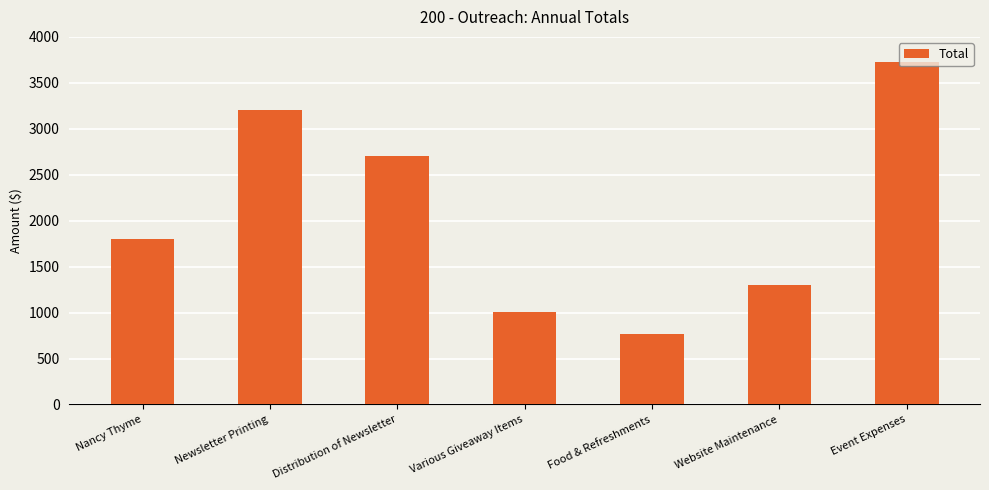

What is the label of the 4th bar from the right?

Various Giveaway Items